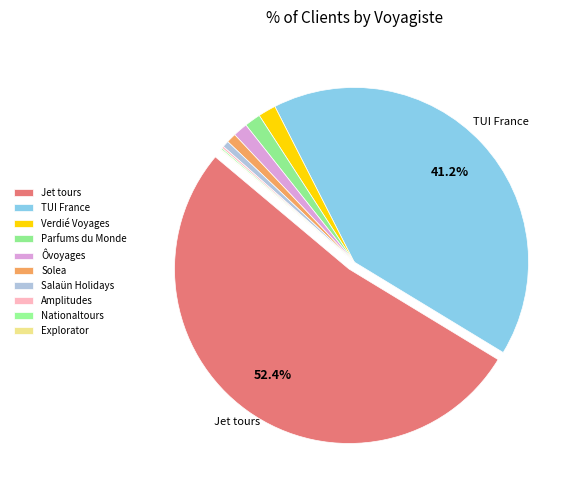

What percentage is NOT represented by Verdié Voyages?

98.4%